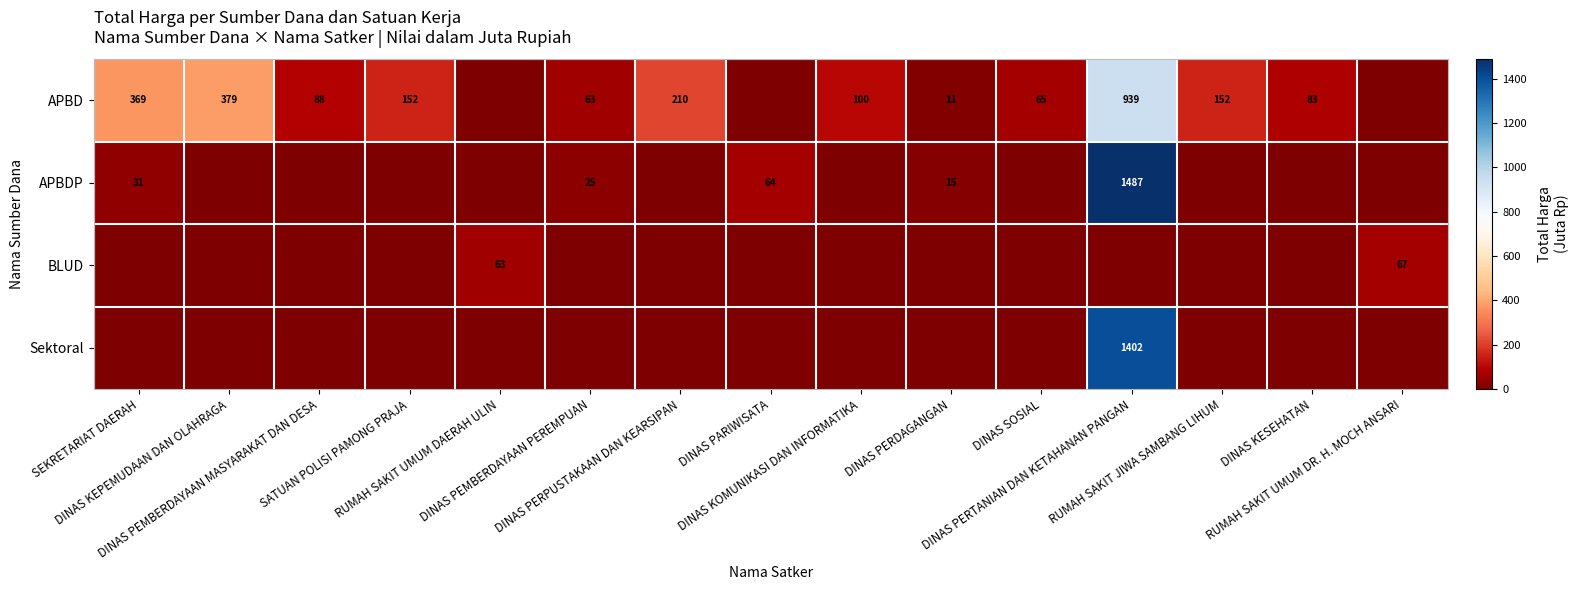

What is the total value across all series at DINAS PERPUSTAKAAN DAN KEARSIPAN?

210.1